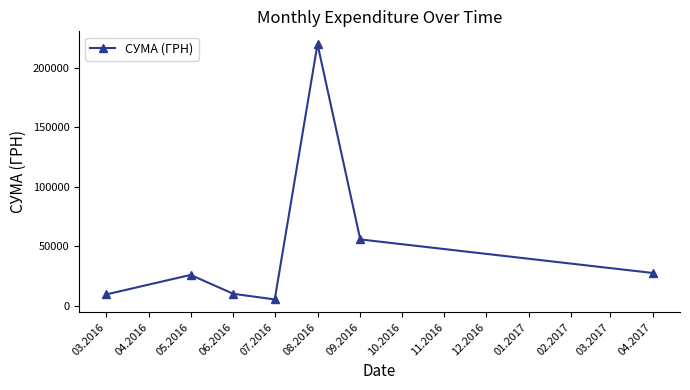

What is the change in value from 07.2016 to 04.2017?

+22252.2